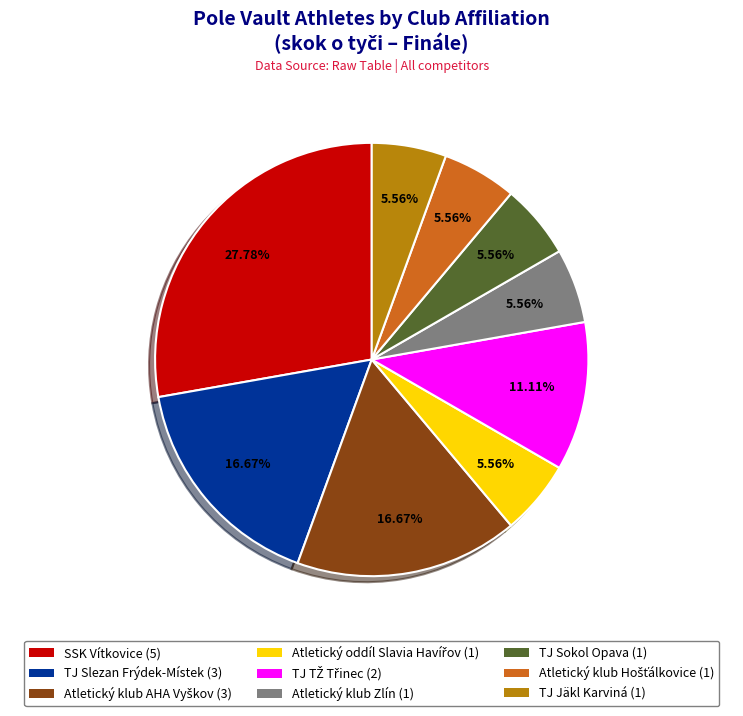

Between TJ Sokol Opava (1) and SSK Vítkovice (5), which is larger?

SSK Vítkovice (5)